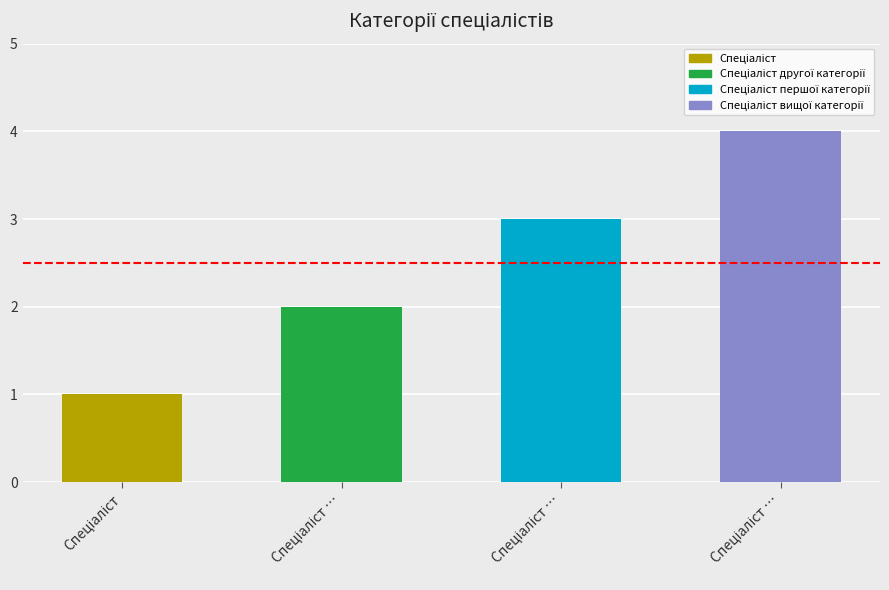

Which category has the lowest value across all series?

Спеціаліст